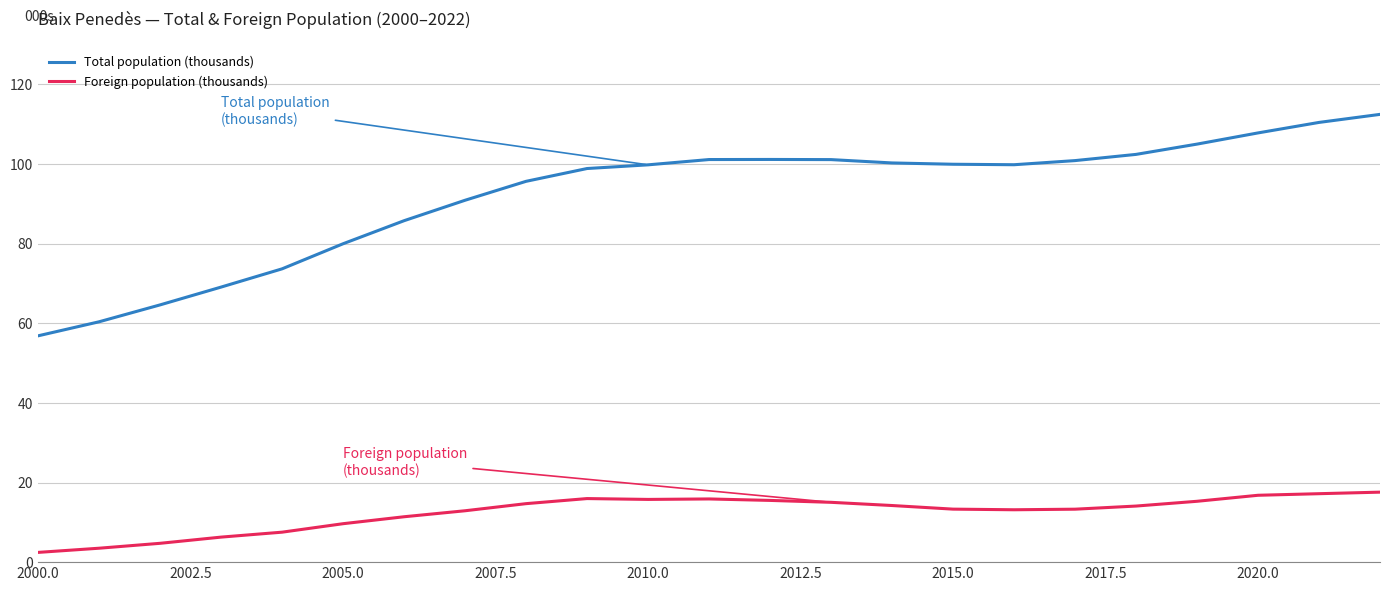

What is the highest value of the Foreign population (thousands) series?

17.6